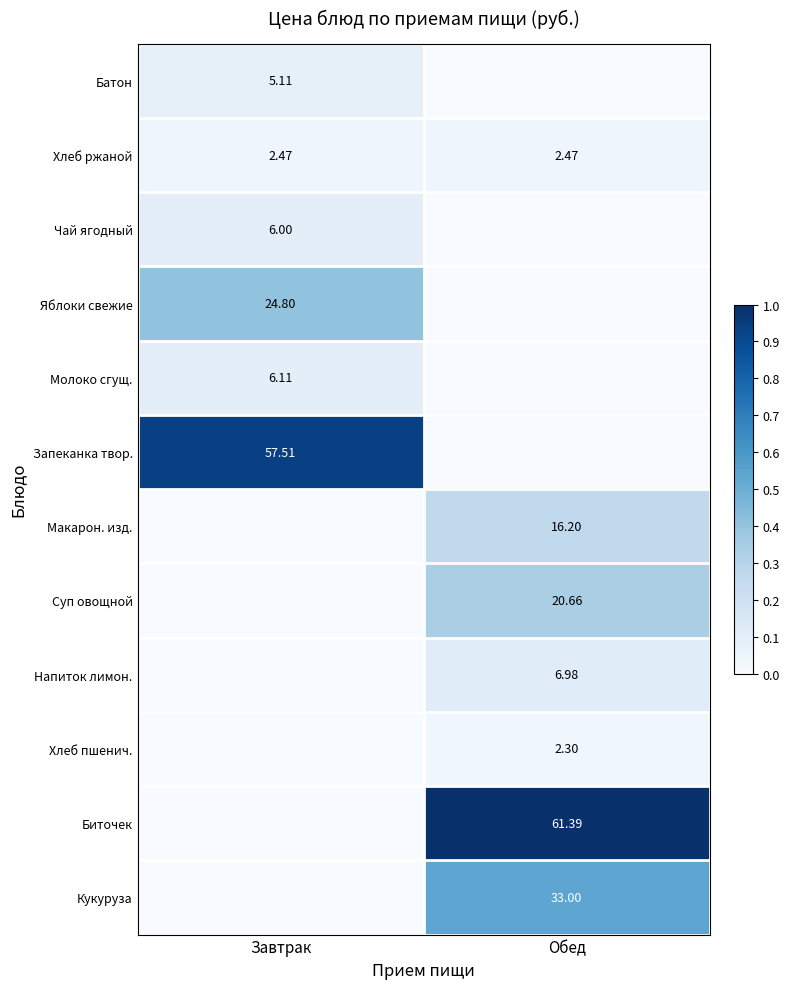

The value of Суп овощной at Обед is 0.2. True or false?

False